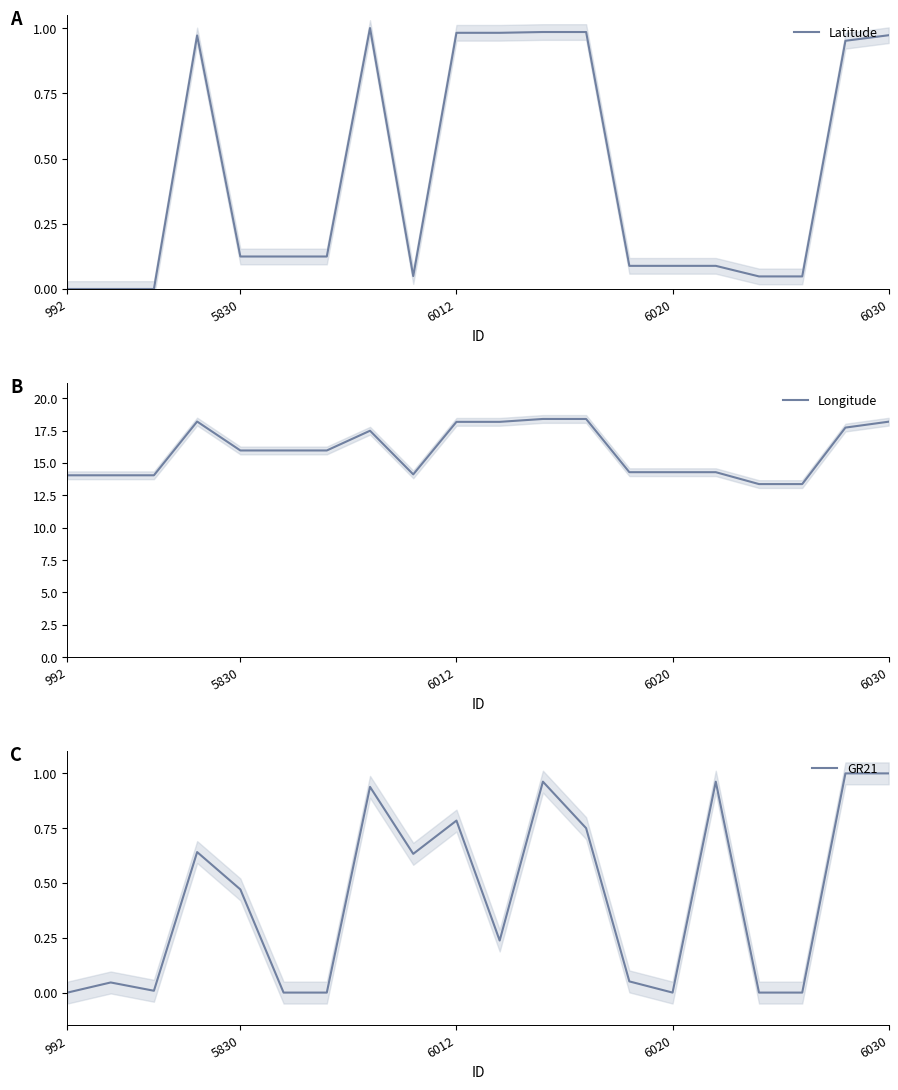

Which series has the largest range (max minus min)?

Longitude